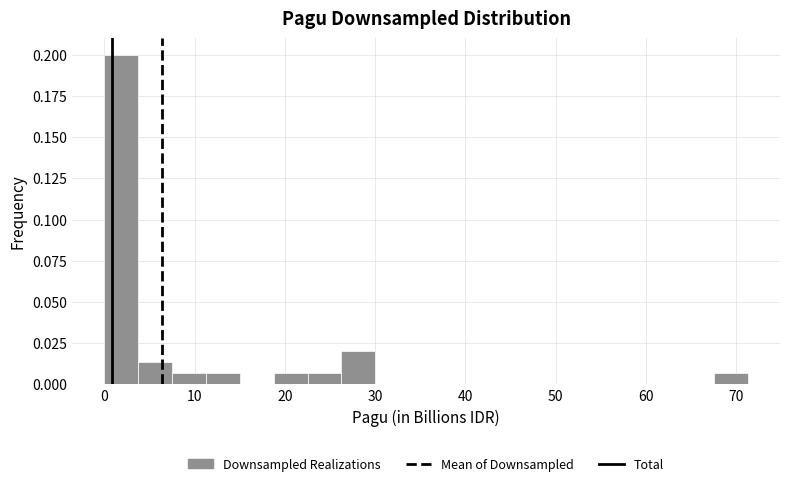

Read against the x-axis, roughly where is the centre of the tallest bar?

2